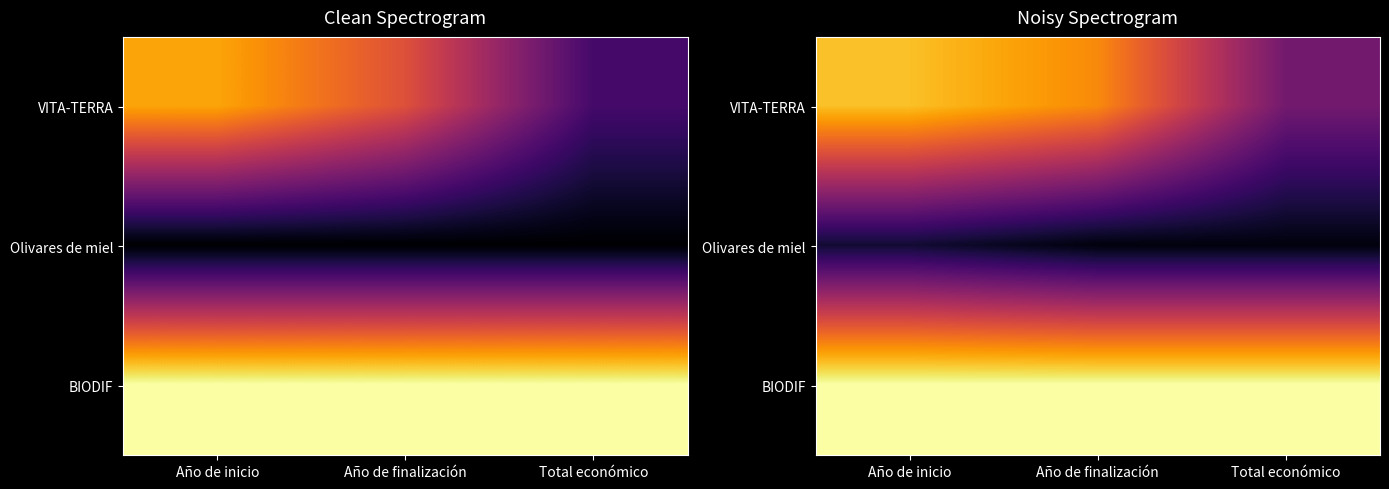

Rank the series at Año de finalización from highest to lowest value.

BIODIF, VITA-TERRA, Olivares de miel